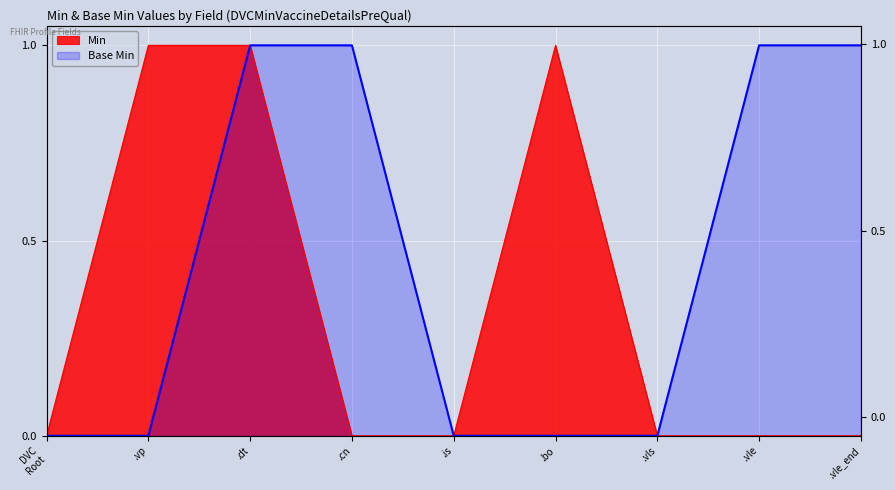

What are all the series names shown in the legend?

Min, Base Min